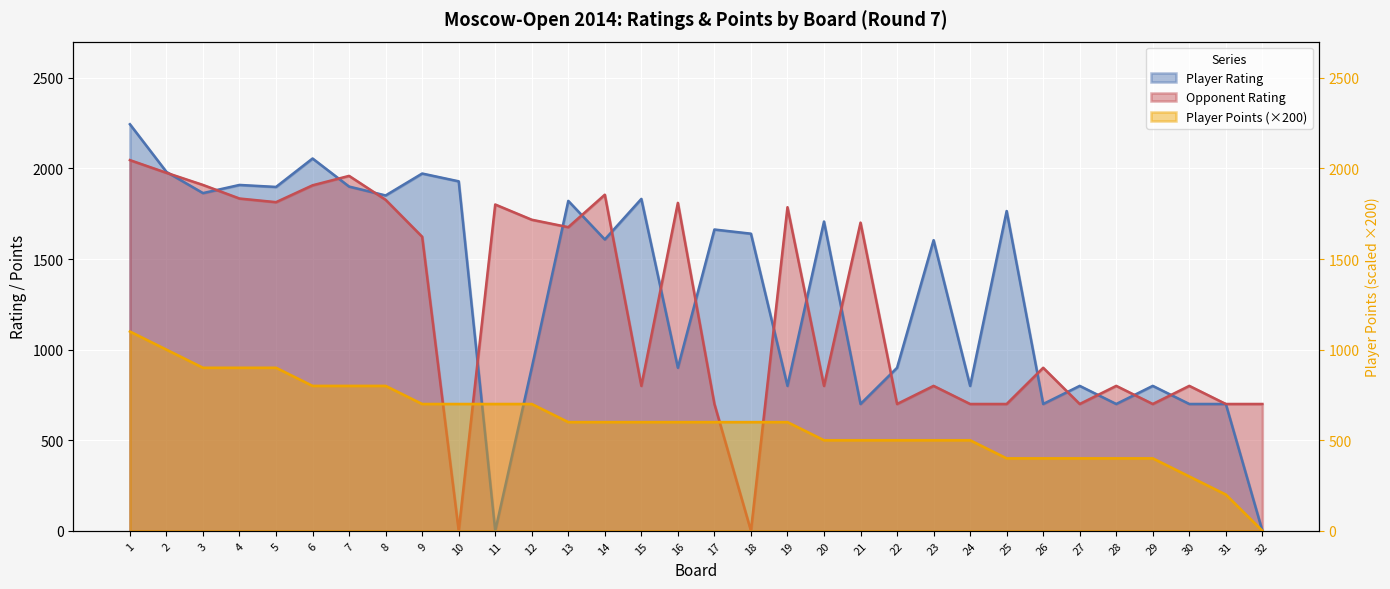

List the labels in order of Player Points value, largest first.

1, 2, 3, 4, 5, 6, 7, 8, 9, 10, 11, 12, 13, 14, 15, 16, 17, 18, 19, 20, 21, 22, 23, 24, 25, 26, 27, 28, 29, 30, 31, 32